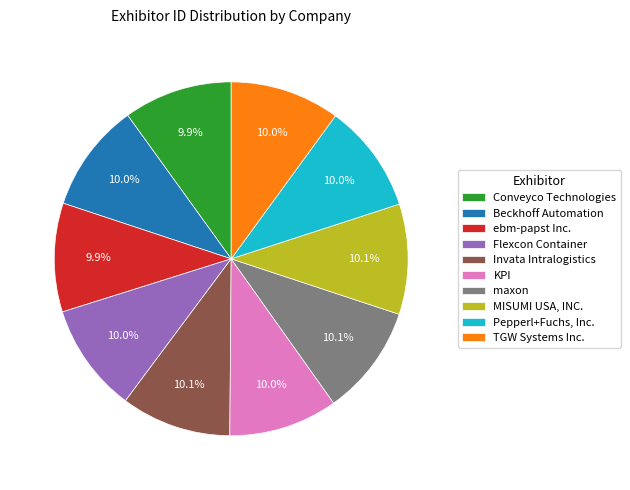

The Flexcon Container slice represents 10% of the pie. True or false?

True